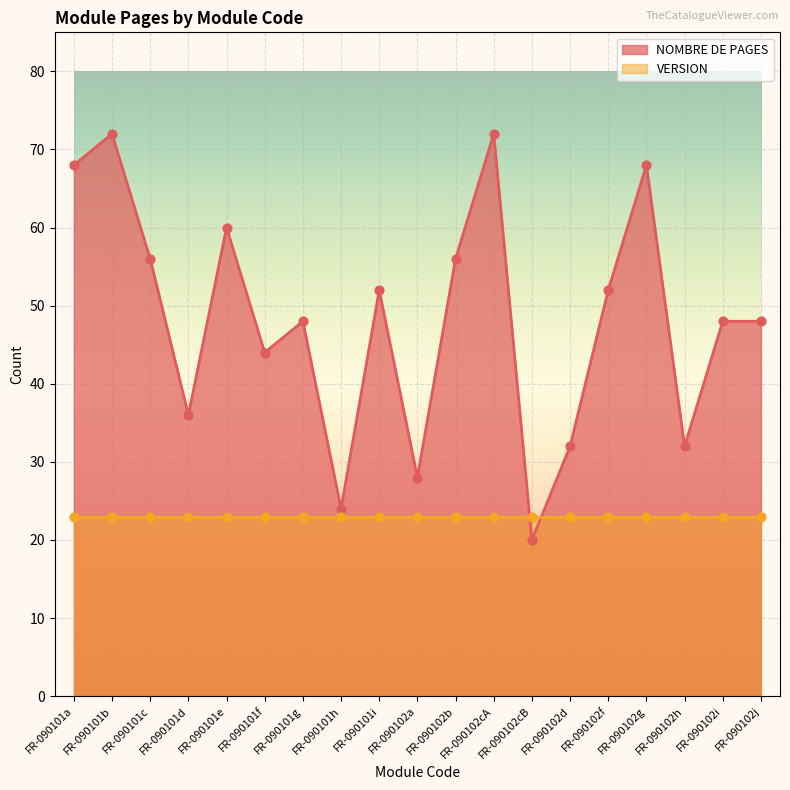

Which has a higher value, FR-090101b or FR-090101i?

FR-090101b